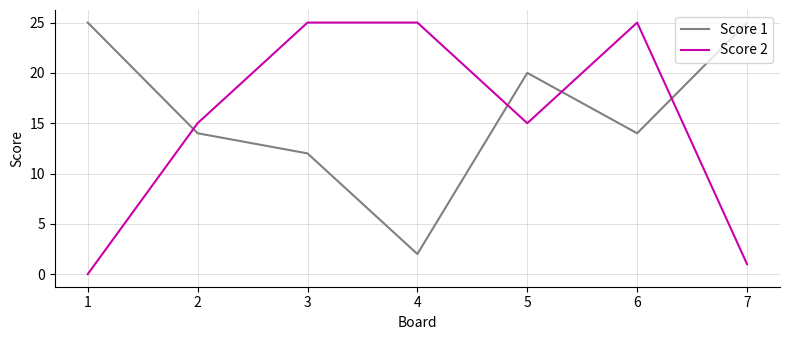

True or false: Score 2 has more than 2 points higher than both neighbors.

False